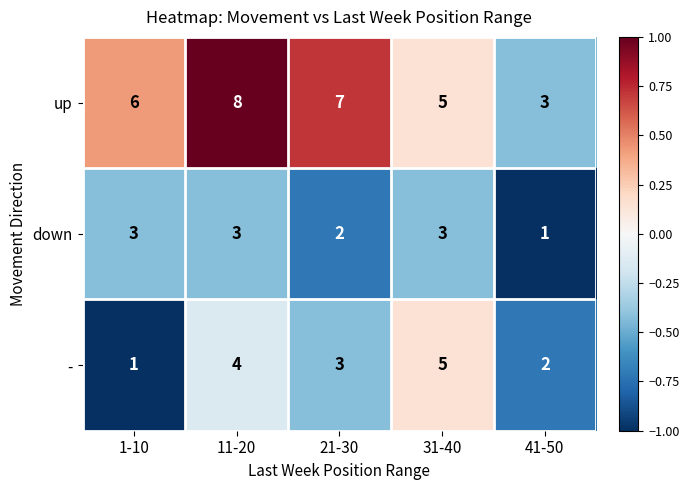

Reading left to right, list all the values displayed in this chart.

up: 6	8	7	5	3
down: 3	3	2	3	1
-: 1	4	3	5	2